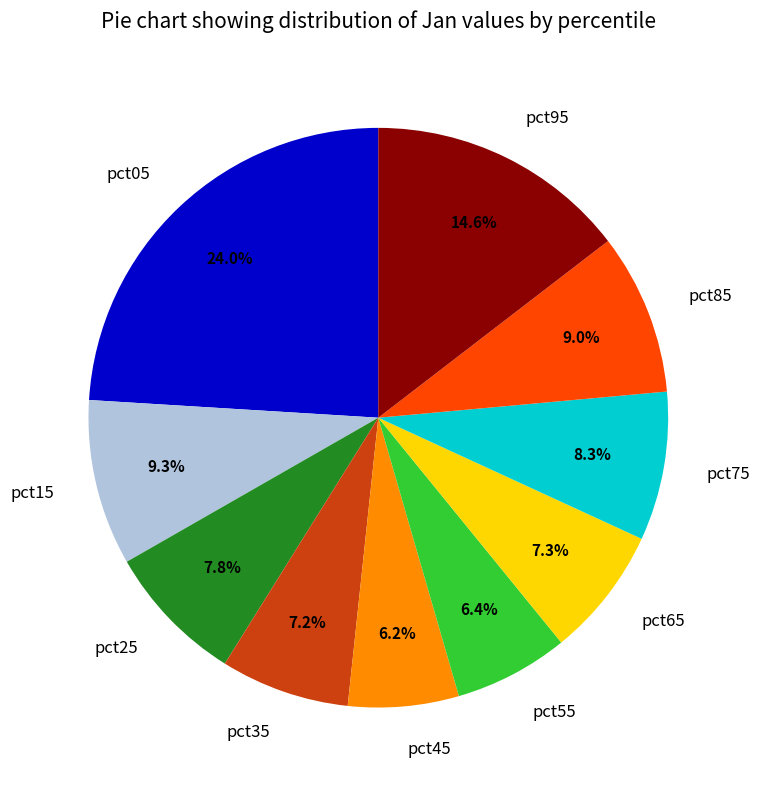

Is pct05 the majority of the pie?

No